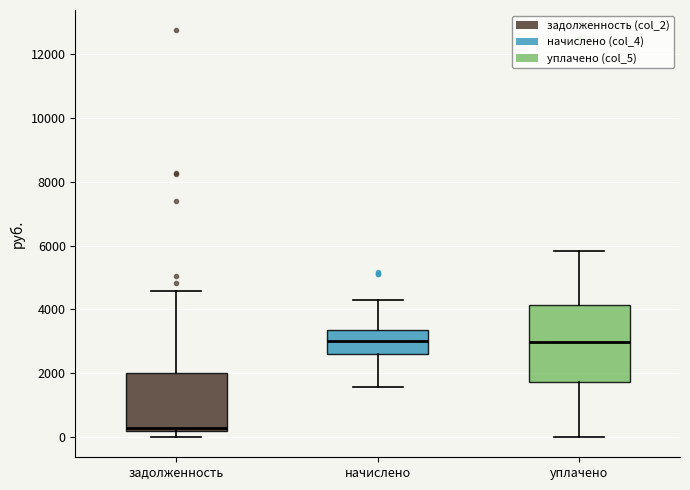

Which box has the lowest median line?

задолженность